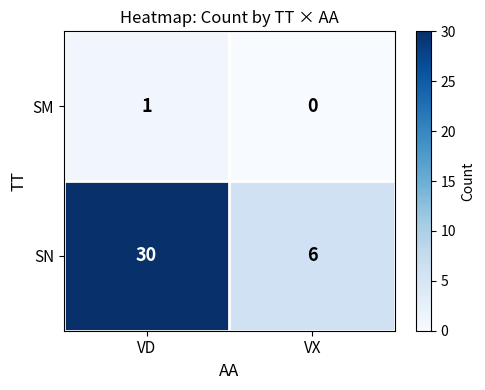

Reading left to right, transcribe all the data shown in this chart.

SM: 1	0
SN: 30	6